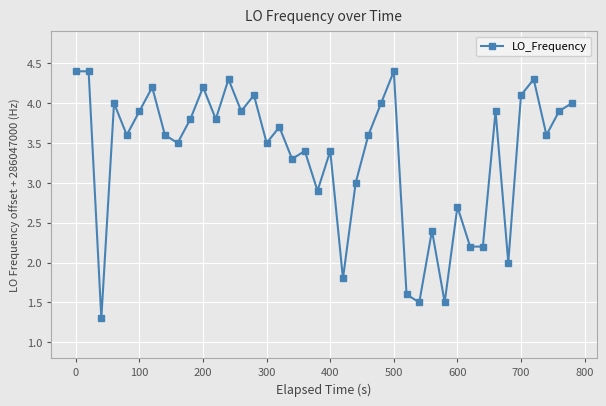

Does the chart have visible grid lines?

Yes